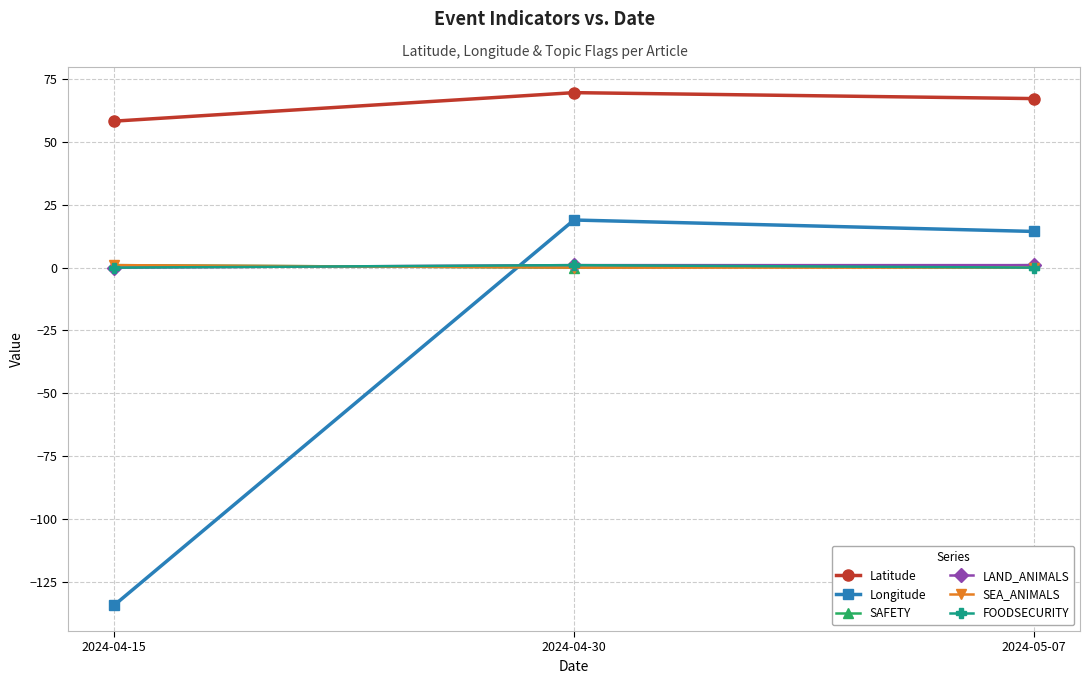

What is the label of the 1st point from the right?

2024-05-07